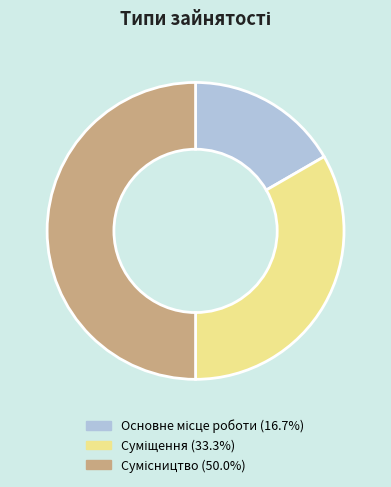

How many slices are in this pie chart?

3